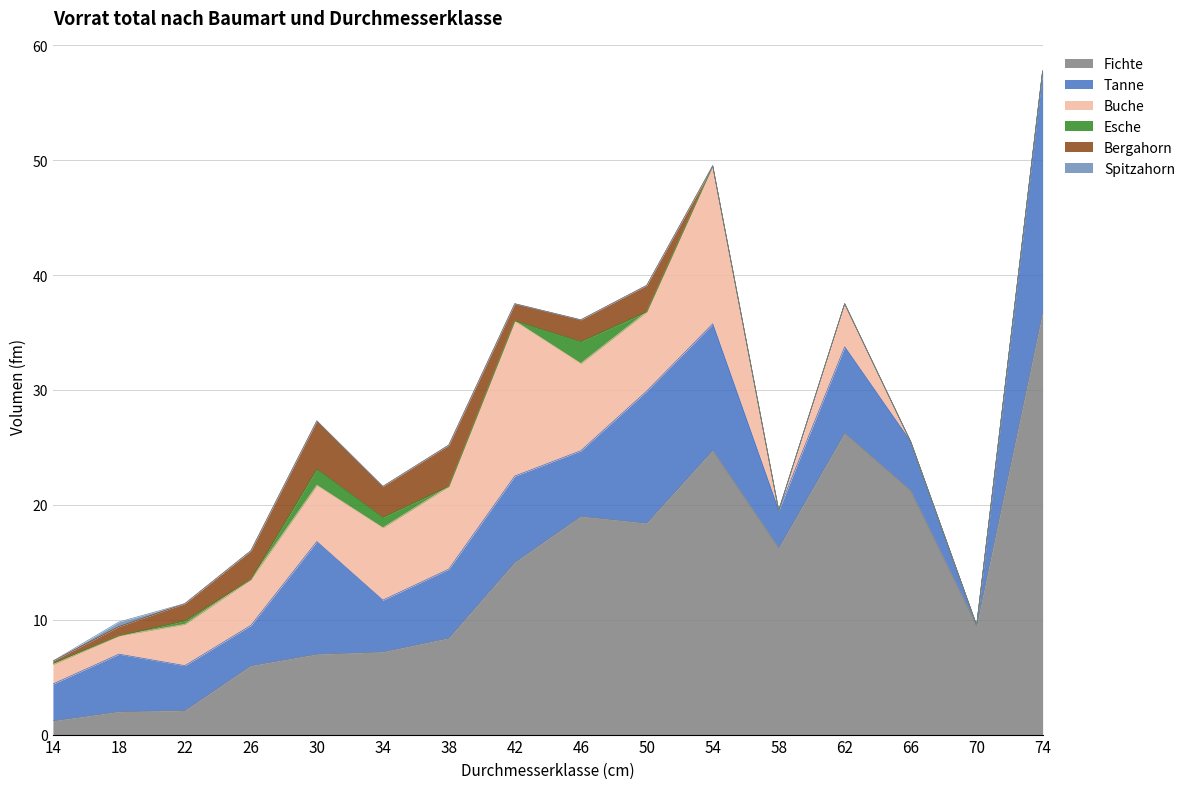

Between 50 and 34, which is larger?

50